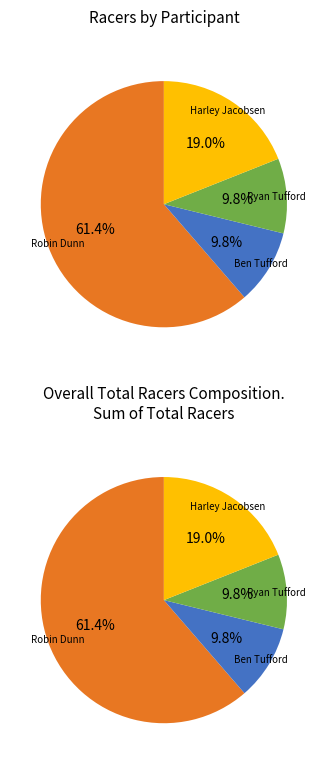

True or false: Ben Tufford accounts for 10% of the total.

True